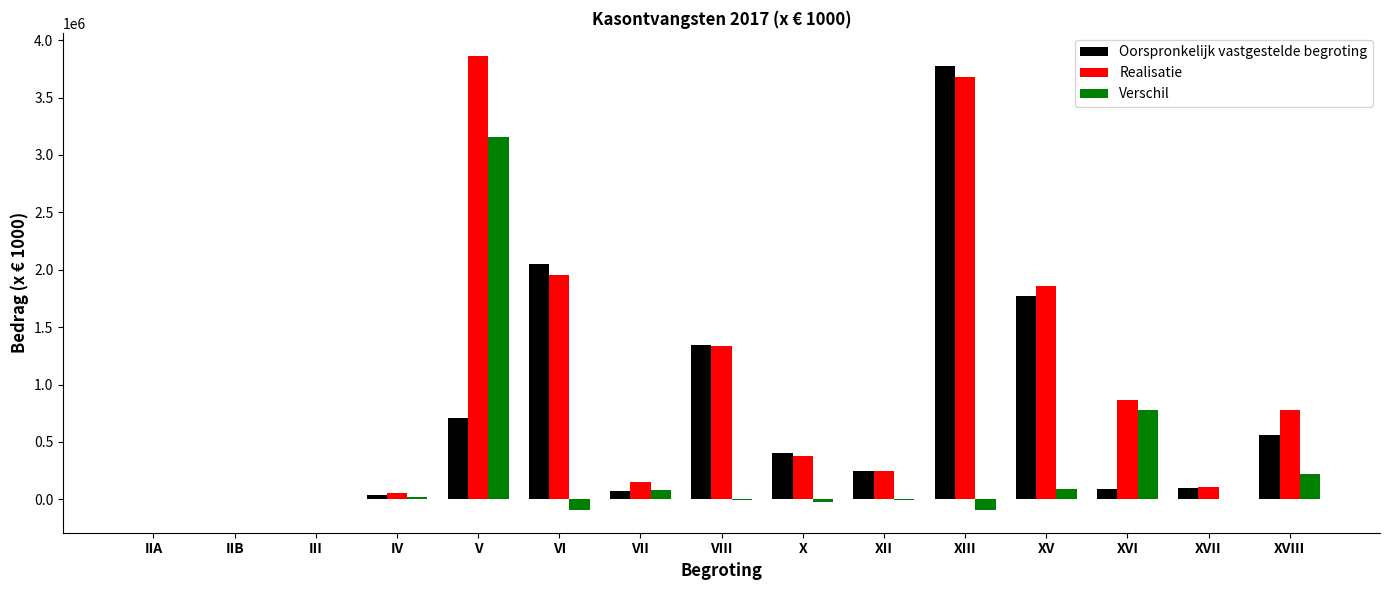

What is the sum of all Oorspronkelijk vastgestelde begroting values?

11156427